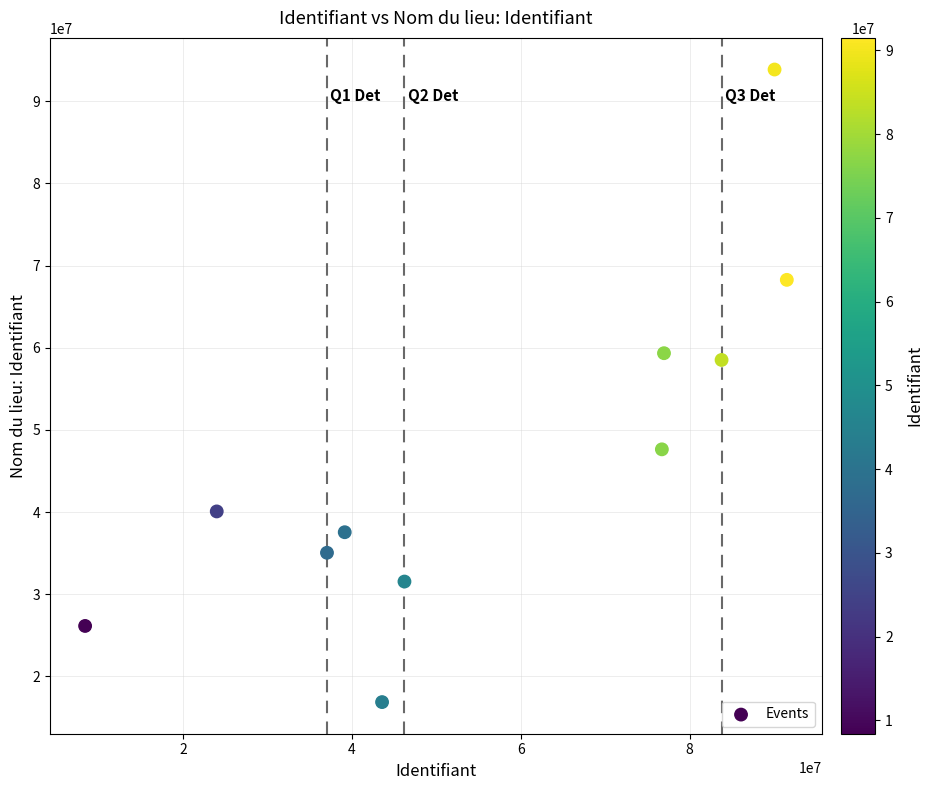

What is the range of Y values (max minus min)?

76988608